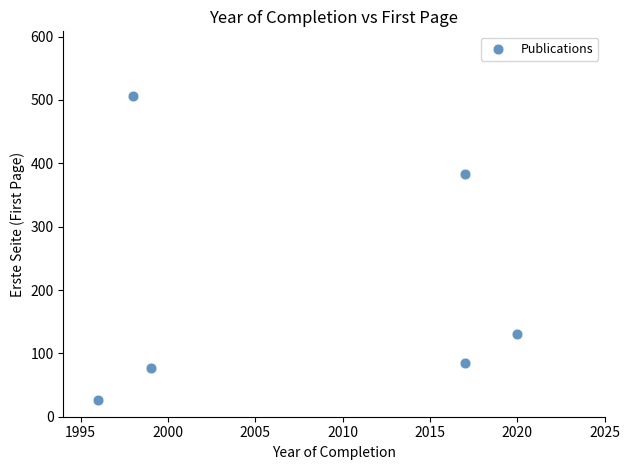

What is the range of X values (max minus min)?

24